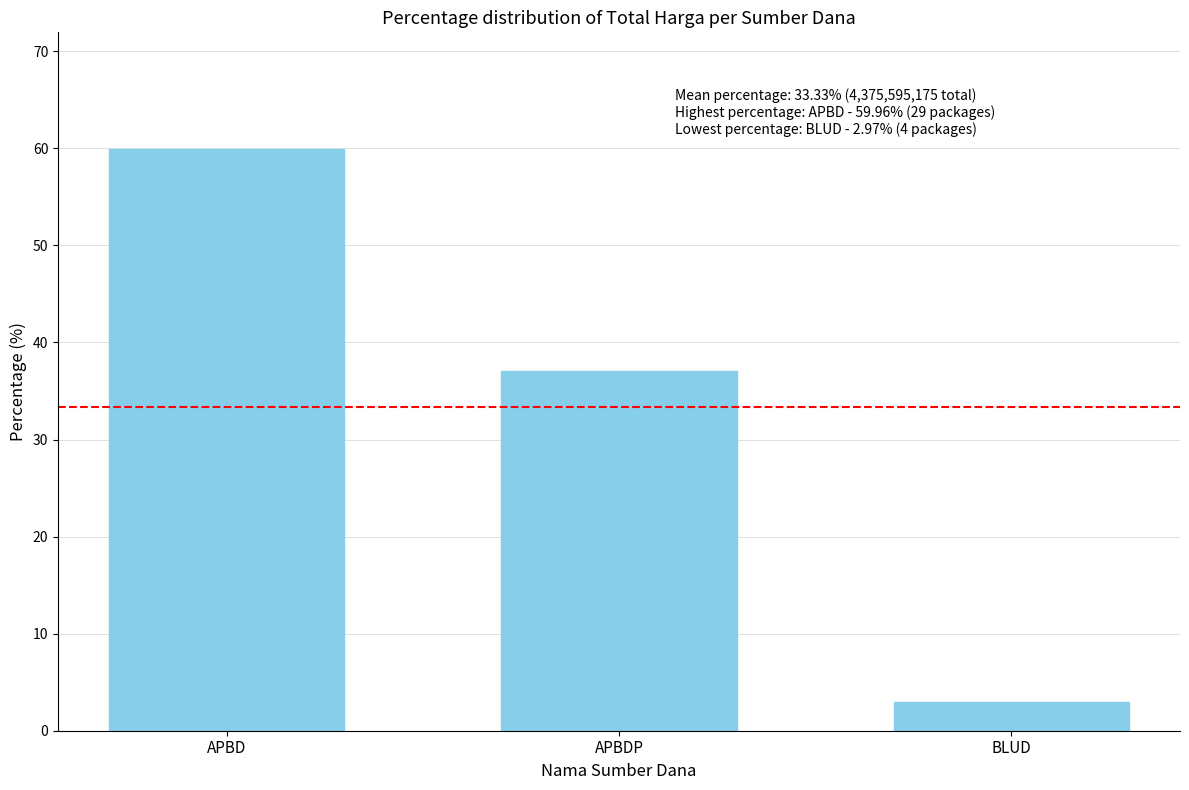

What is the label of the 3rd bar from the left?

BLUD